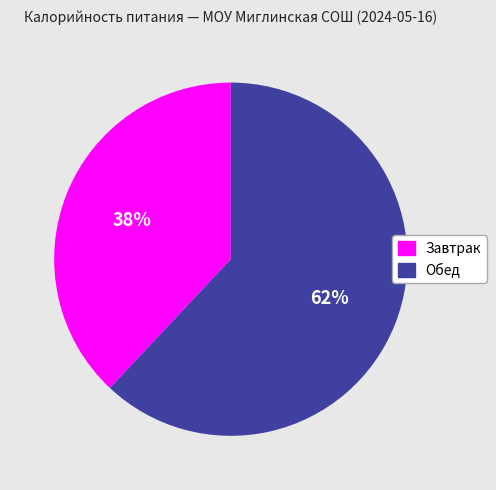

Is the sum of Обед and Завтрак greater than half?

Yes